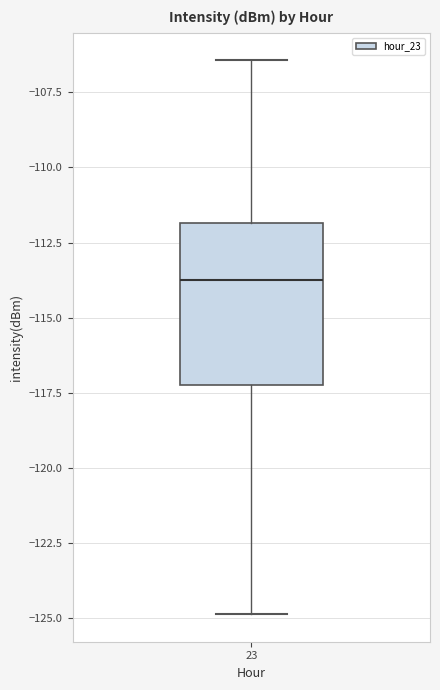

Read this box plot against the y-axis: the position of the median line, the range covered by the box, and the ends of both whiskers. The values are not printed on the chart, so give them approximately, as read against the axis.

median -113.5, box -117.5 to -112.0, whiskers -125.0 to -106.5